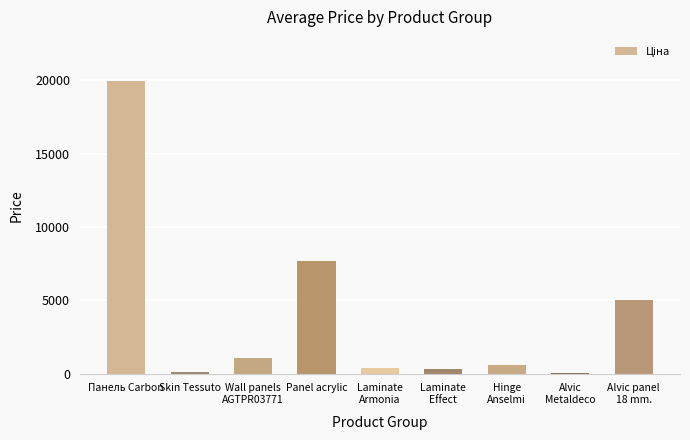

What is the greatest value displayed?

19964.2